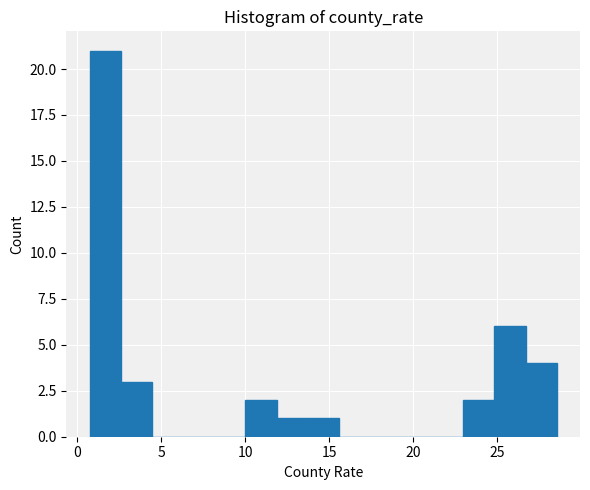

Read against the x-axis, roughly where is the centre of the tallest bar?

1.5